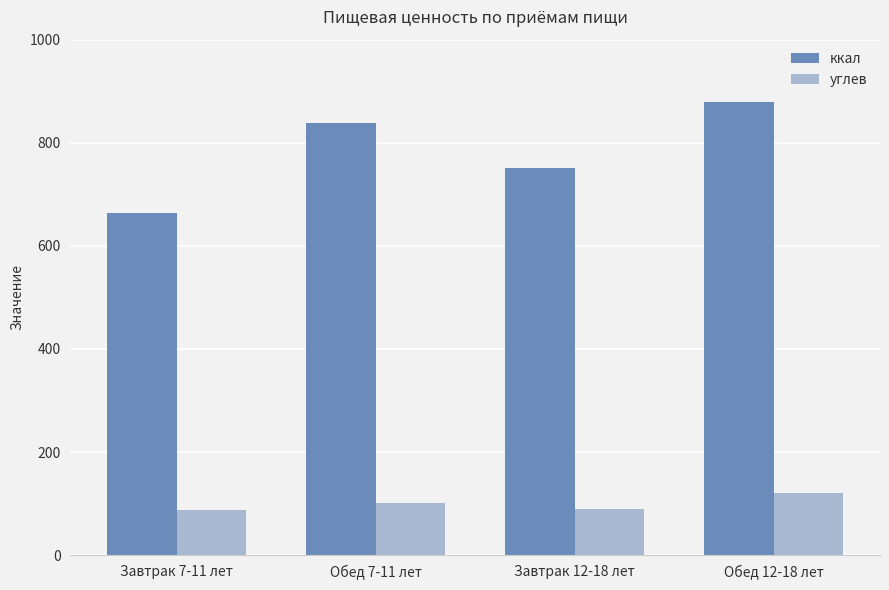

Is it true that ккал equals 664.2 at Завтрак 7-11 лет?

True